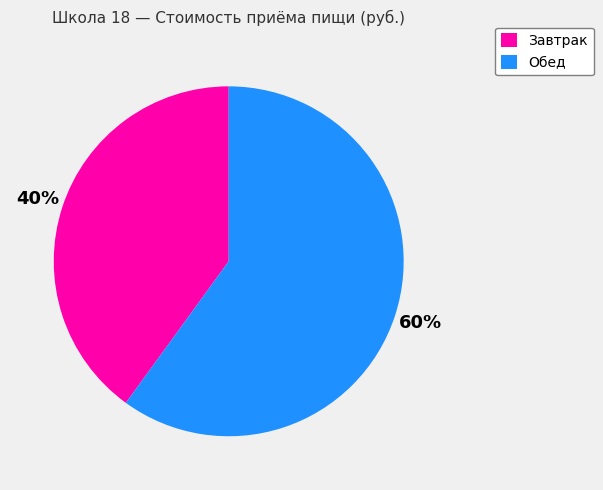

What percentage is the Обед slice, to the nearest percent?

60%